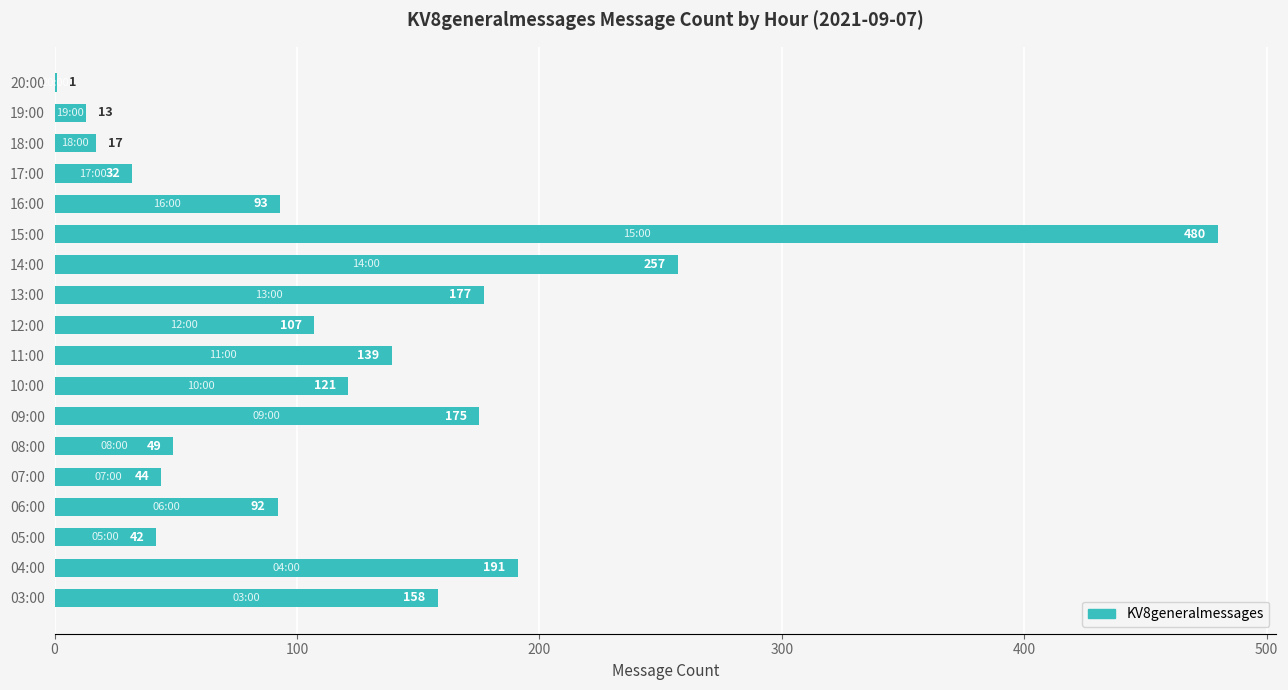

Which category has the highest value across all series?

15:00